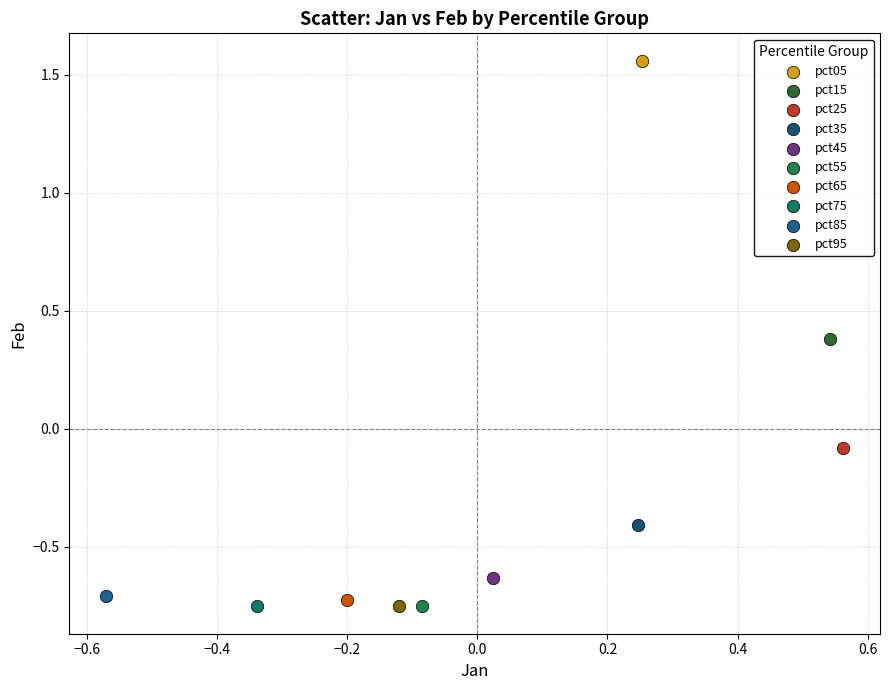

What are all the series names shown in the legend?

pct05, pct15, pct25, pct35, pct45, pct55, pct65, pct75, pct85, pct95